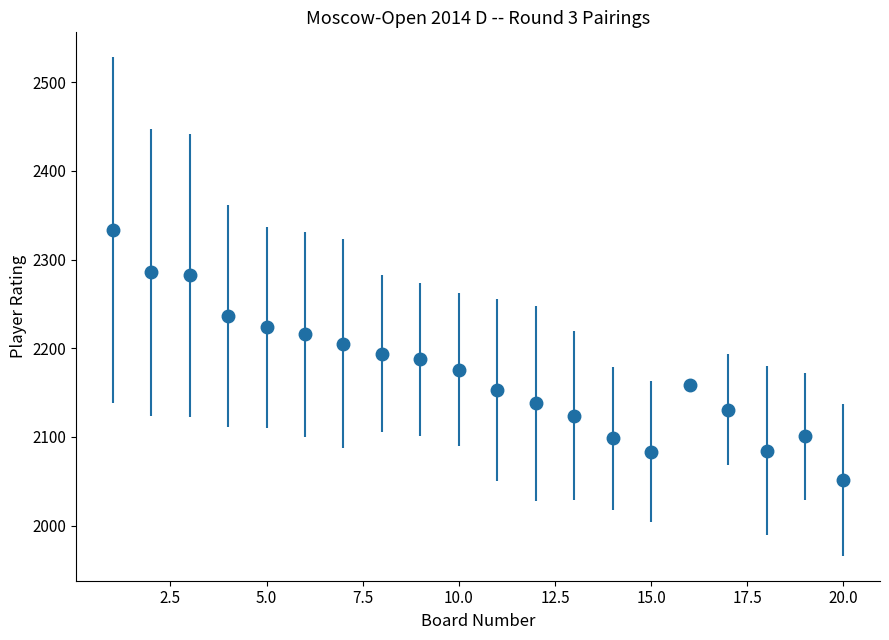

What is the minimum value shown in the chart?

2051.5